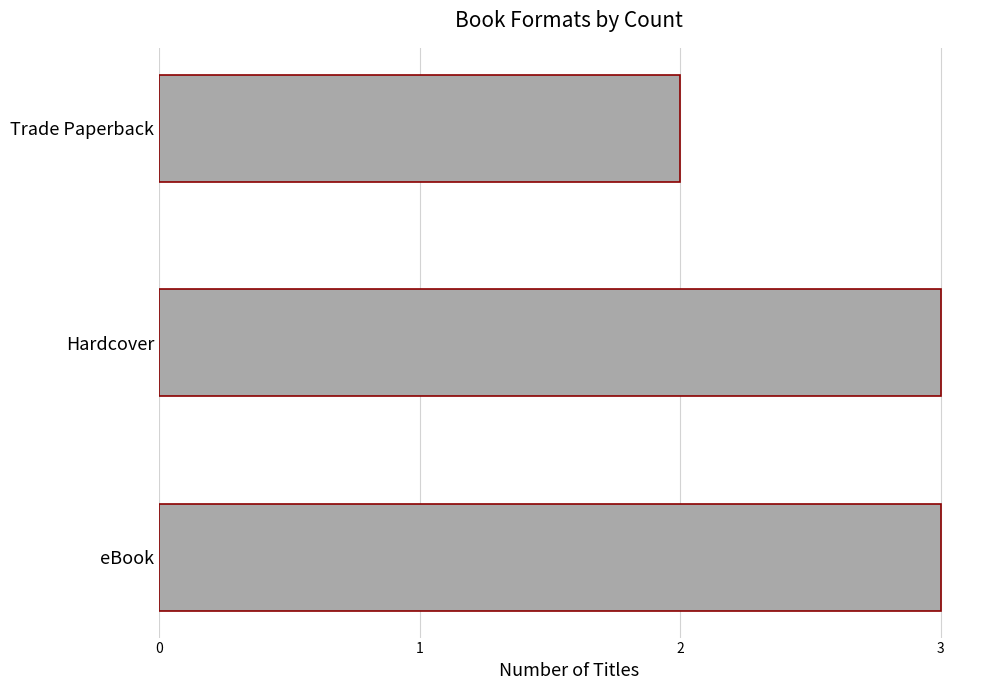

What is the minimum value shown in the chart?

2